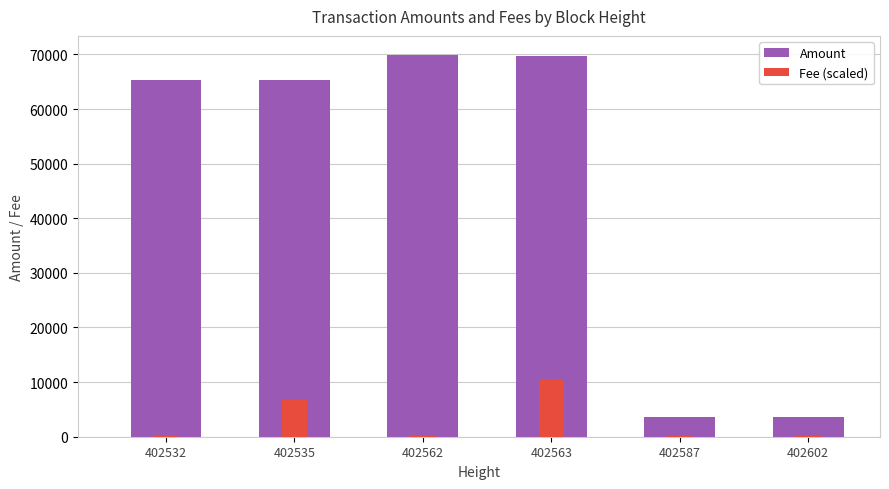

What is the average value of the Amount series?

46257.7